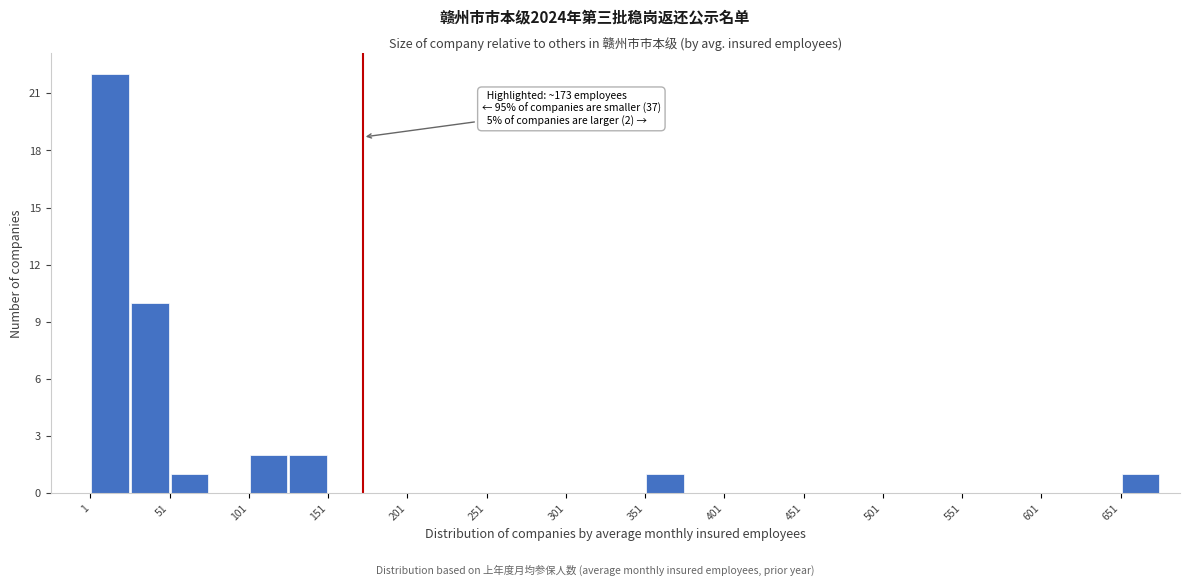

Over which range of the x-axis is the bar tallest?

1 to 26